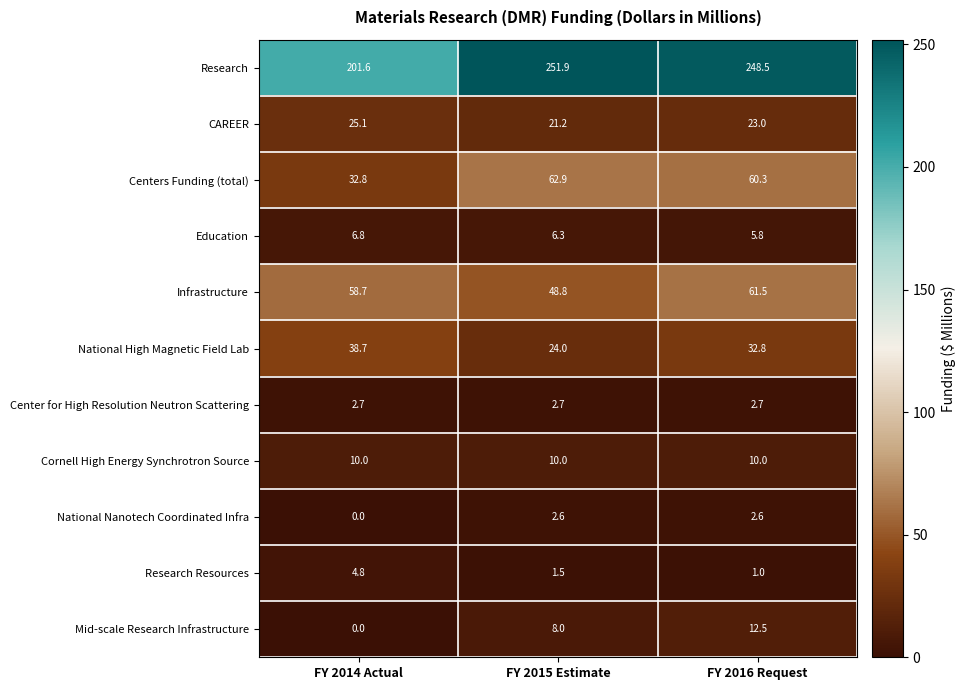

At FY 2016 Request, list the series in order from largest to smallest.

Research, Infrastructure, Centers Funding (total), National High Magnetic Field Lab, CAREER, Mid-scale Research Infrastructure, Cornell High Energy Synchrotron Source, Education, Center for High Resolution Neutron Scattering, National Nanotech Coordinated Infra, Research Resources